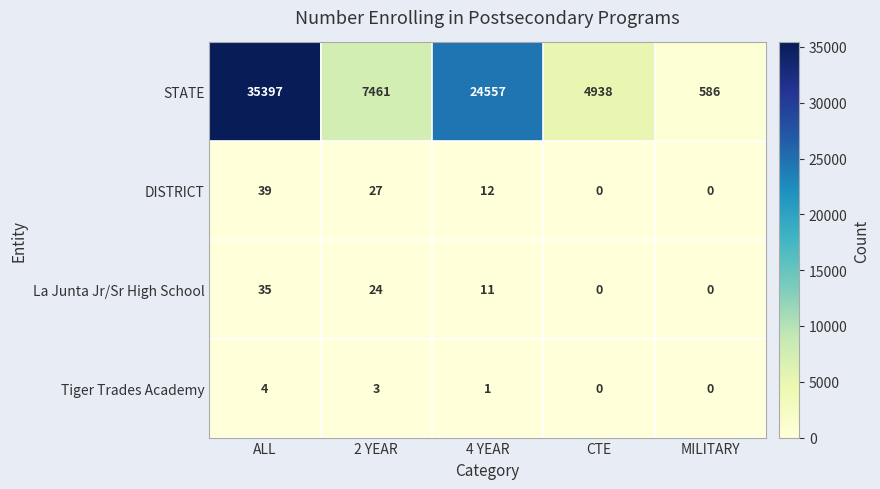

How many values in La Junta Jr/Sr High School are above zero?

3